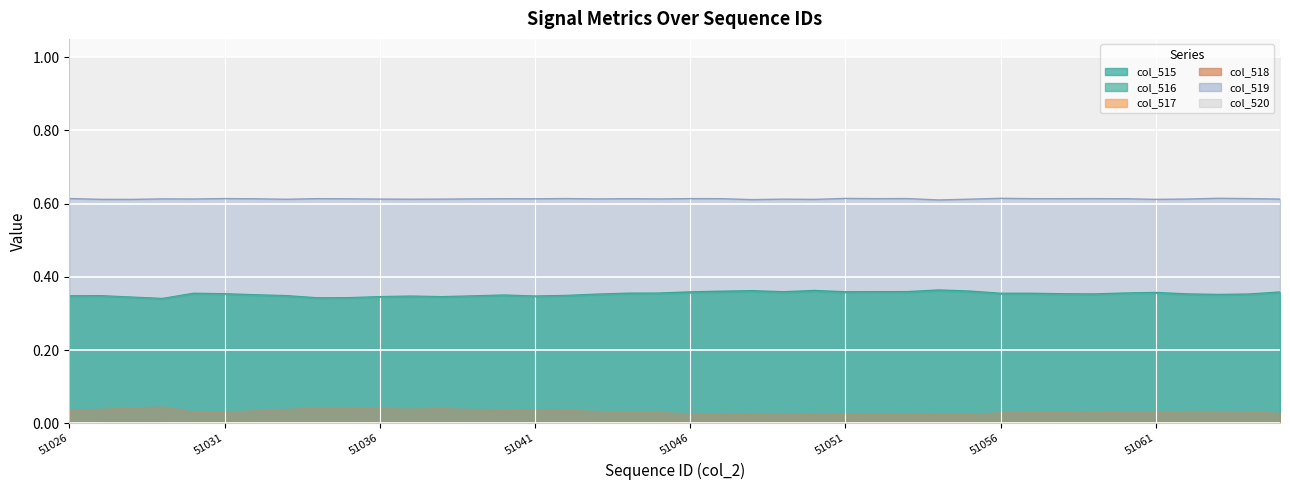

At how many categories does at least one series exceed 0?

40